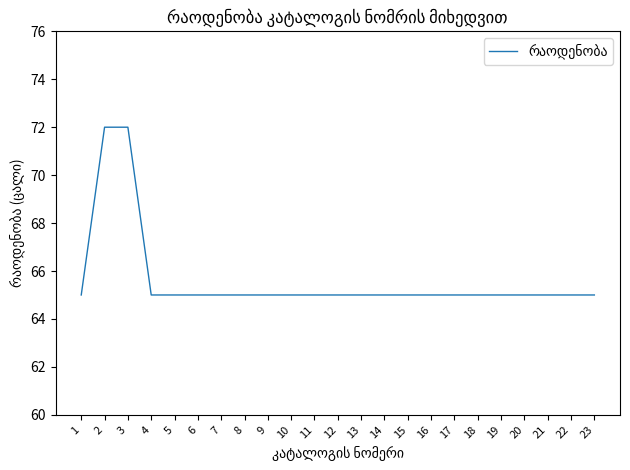

What is the difference between the maximum and minimum values?

7